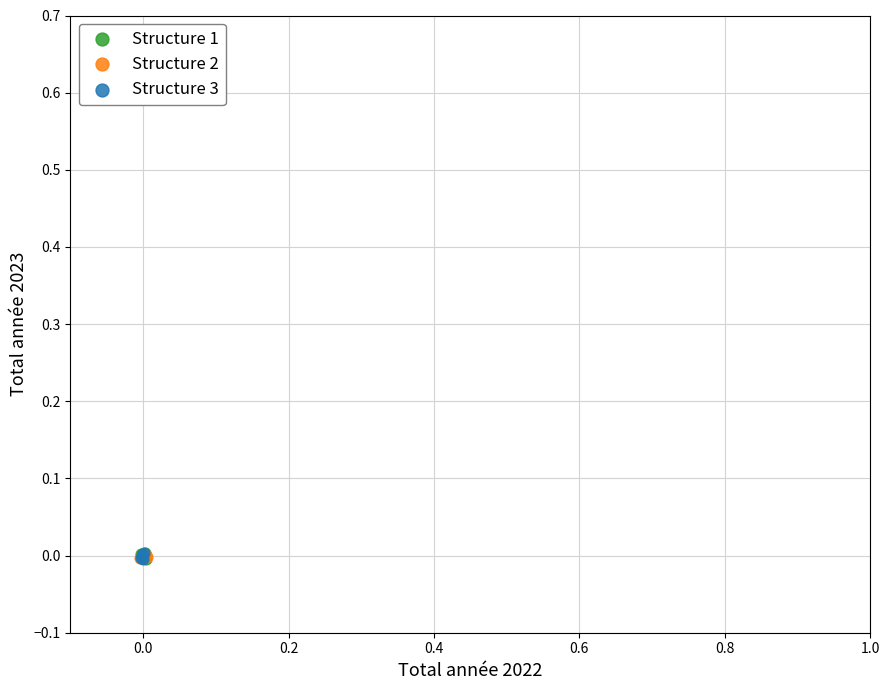

What are all the series names shown in the legend?

Structure 1, Structure 2, Structure 3